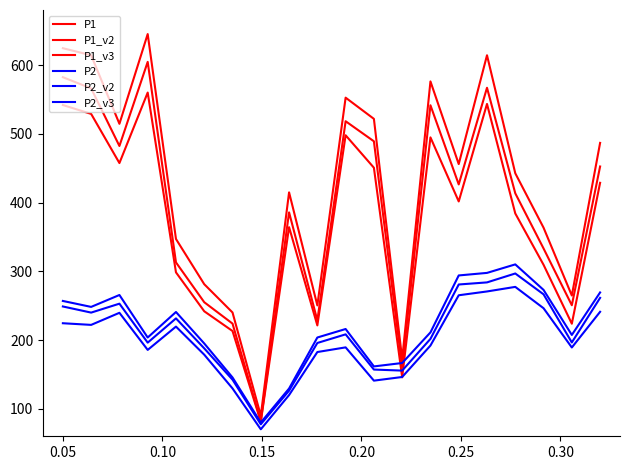

Is this an area chart (filled region under the line)?

No